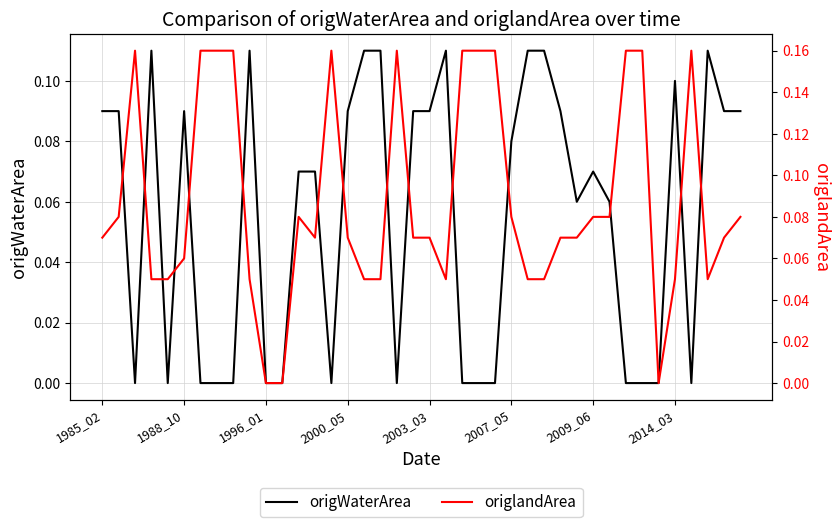

Reading left to right, extract all data points from this chart.

origWaterArea: 0.1	0.1	0.0	0.1	0.0	0.1	0.0	0.0	0.0	0.1	0.0	0.0	0.1	0.1	0.0	0.1	0.1	0.1	0.0	0.1	0.1	0.1	0.0	0.0	0.0	0.1	0.1	0.1	0.1	0.1	0.1	0.1	0.0	0.0	0.0	0.1	0.0	0.1	0.1	0.1
origlandArea: 0.1	0.1	0.2	0.1	0.1	0.1	0.2	0.2	0.2	0.1	0.0	0.0	0.1	0.1	0.2	0.1	0.1	0.1	0.2	0.1	0.1	0.1	0.2	0.2	0.2	0.1	0.1	0.1	0.1	0.1	0.1	0.1	0.2	0.2	0.0	0.1	0.2	0.1	0.1	0.1